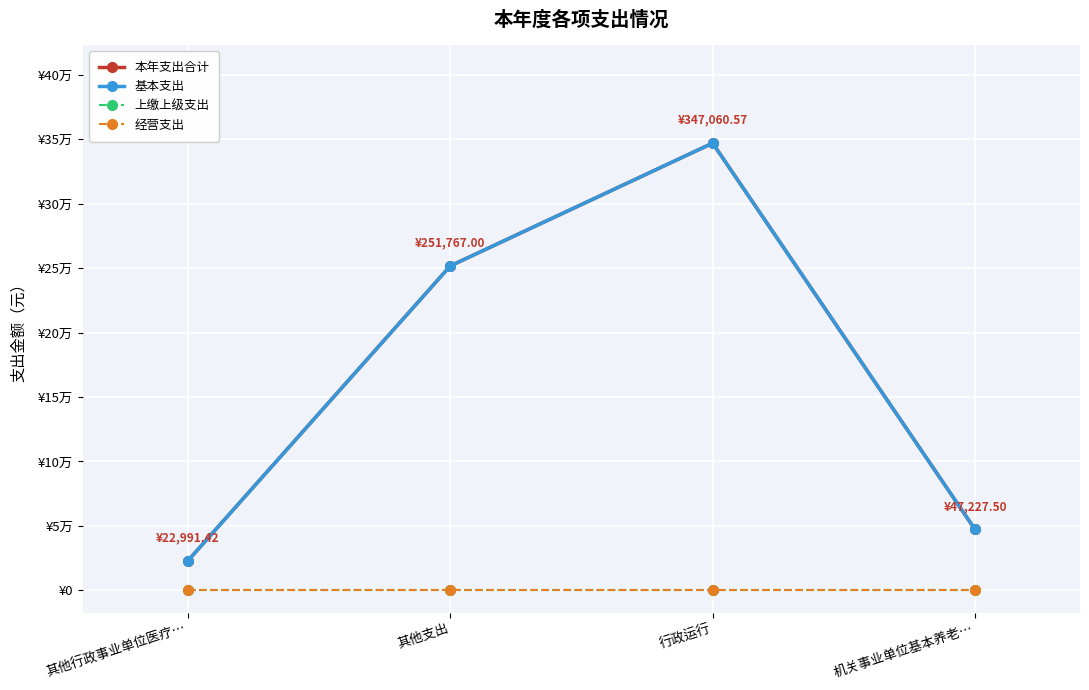

Reading left to right, extract all data points from this chart.

本年支出合计: 22991.4	251767.0	347060.6	47227.5
基本支出: 22991.4	251767.0	347060.6	47227.5
上缴上级支出: 0.0	0.0	0.0	0.0
经营支出: 0.0	0.0	0.0	0.0